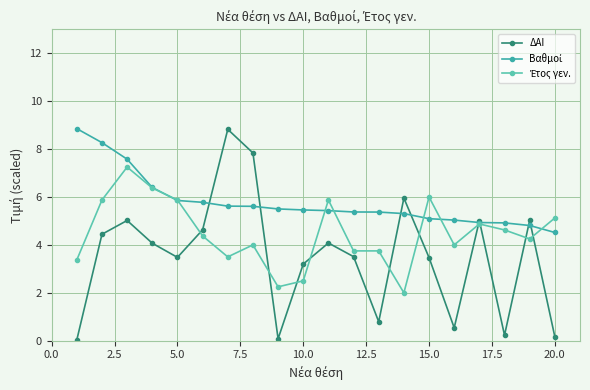

What is the maximum value shown in the chart?

8.9